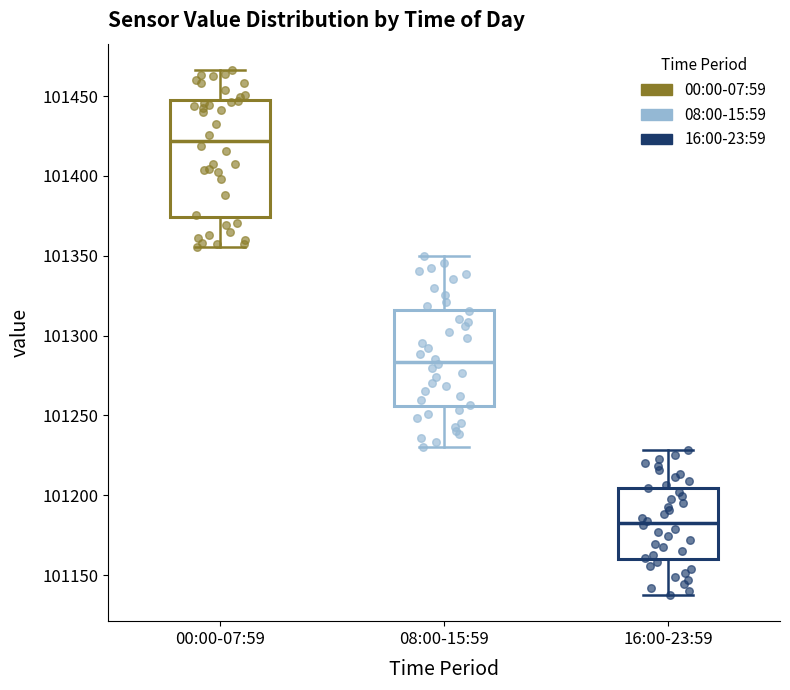

Reading left to right, transcribe this box plot: for each box, give where its median line is, the range the box spans, and where its two whiskers end, as read against the y-axis. The values are not printed on the chart, so give them approximately, as read against the axis.

00:00-07:59: median 101420, box 101375 to 101450, whiskers 101355 to 101465
08:00-15:59: median 101285, box 101255 to 101315, whiskers 101230 to 101350
16:00-23:59: median 101180, box 101160 to 101205, whiskers 101140 to 101230